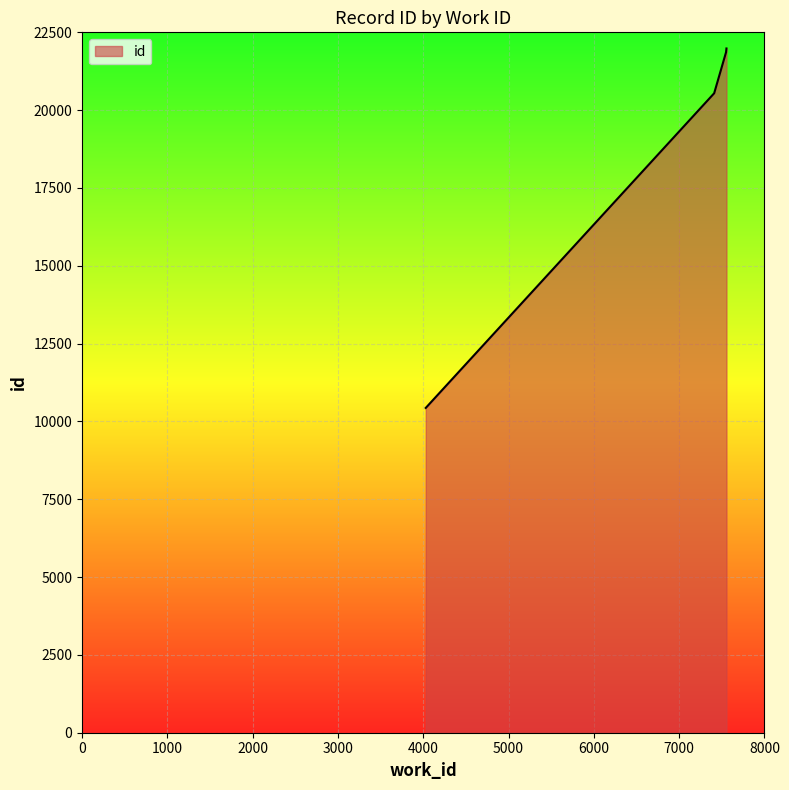

Is it true that the value at 7550 is 9142?

False